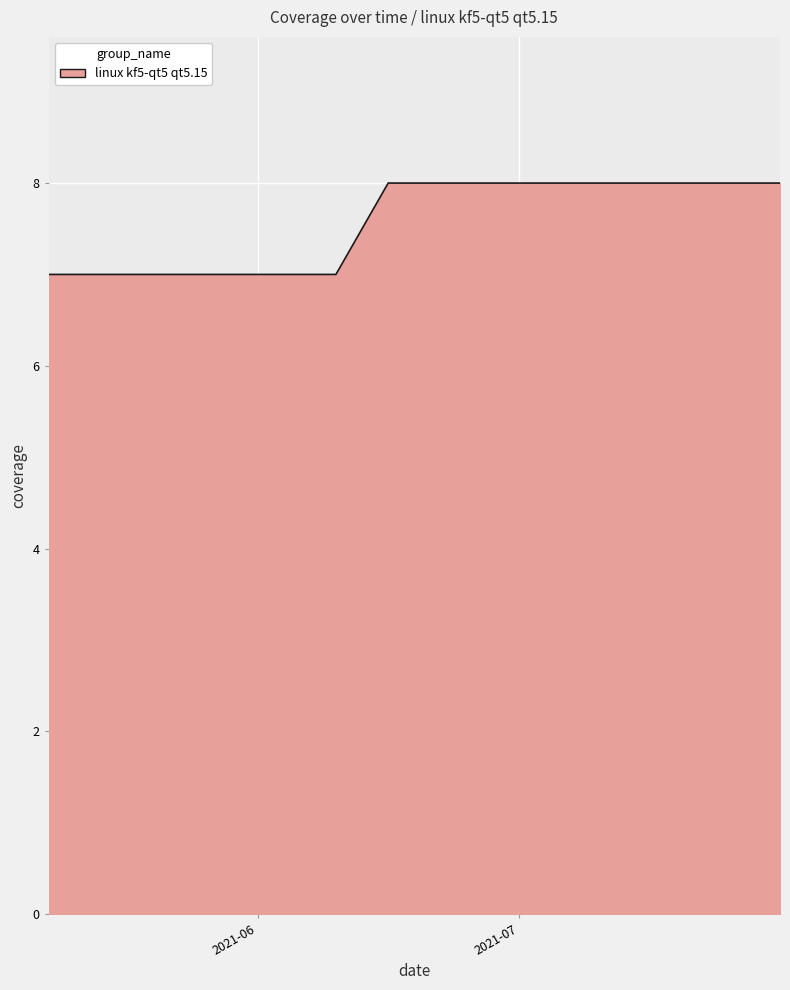

What is the maximum value shown in the chart?

8